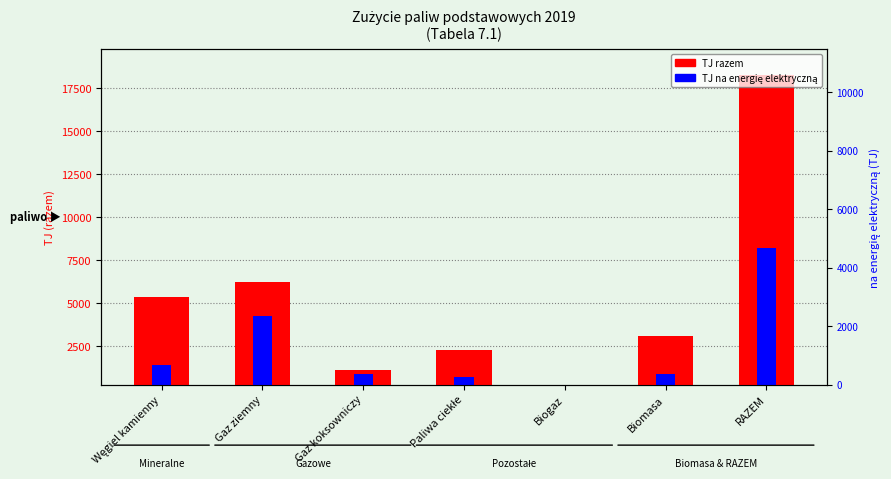

List the series in order of their overall mean, lowest first.

TJ na energię elektryczną, TJ razem